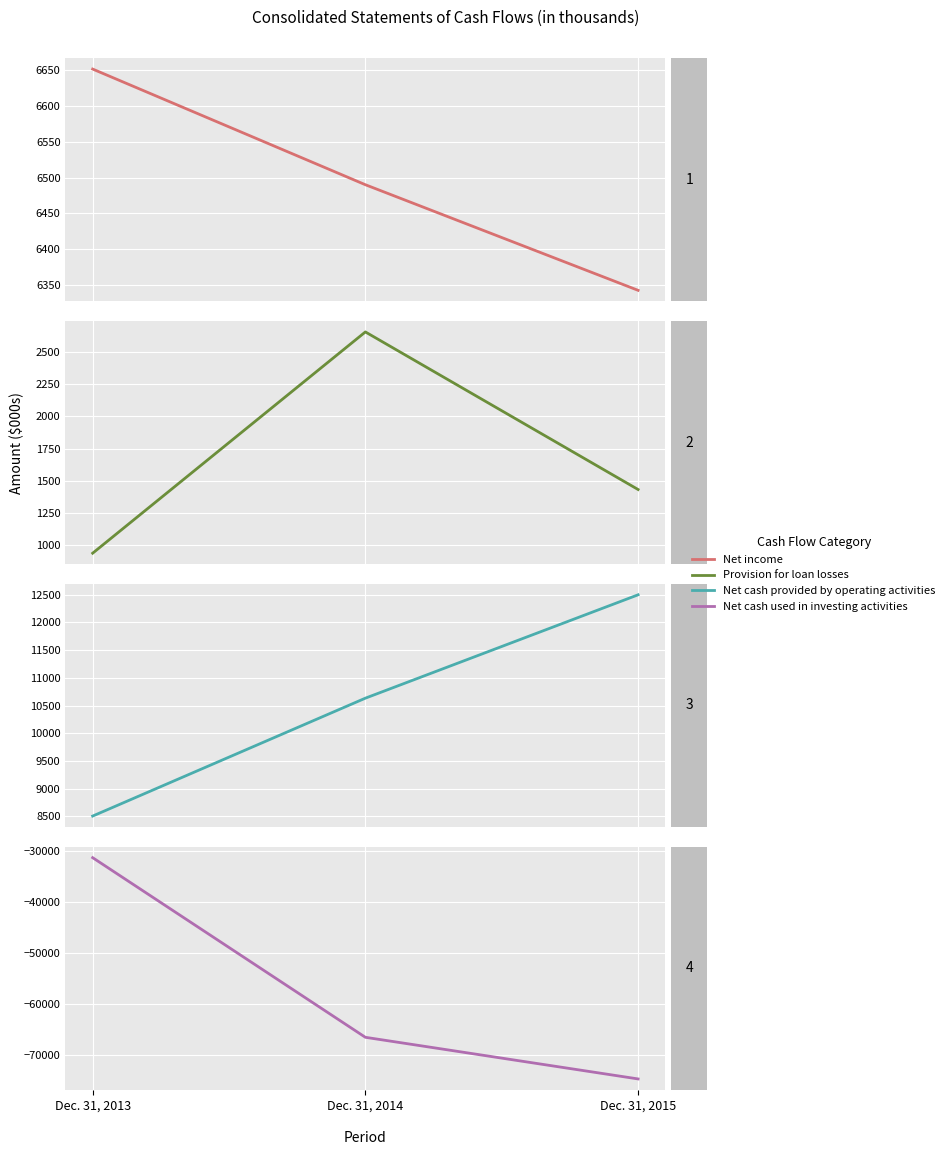

Reading left to right, transcribe all the data shown in this chart.

Net income: Dec. 31, 2013=6651	Dec. 31, 2014=6490	Dec. 31, 2015=6343
Provision for loan losses: Dec. 31, 2013=940	Dec. 31, 2014=2653	Dec. 31, 2015=1433
Net cash provided by operating activities: Dec. 31, 2013=8507	Dec. 31, 2014=10633	Dec. 31, 2015=12497
Net cash used in investing activities: Dec. 31, 2013=-31241	Dec. 31, 2014=-66436	Dec. 31, 2015=-74594